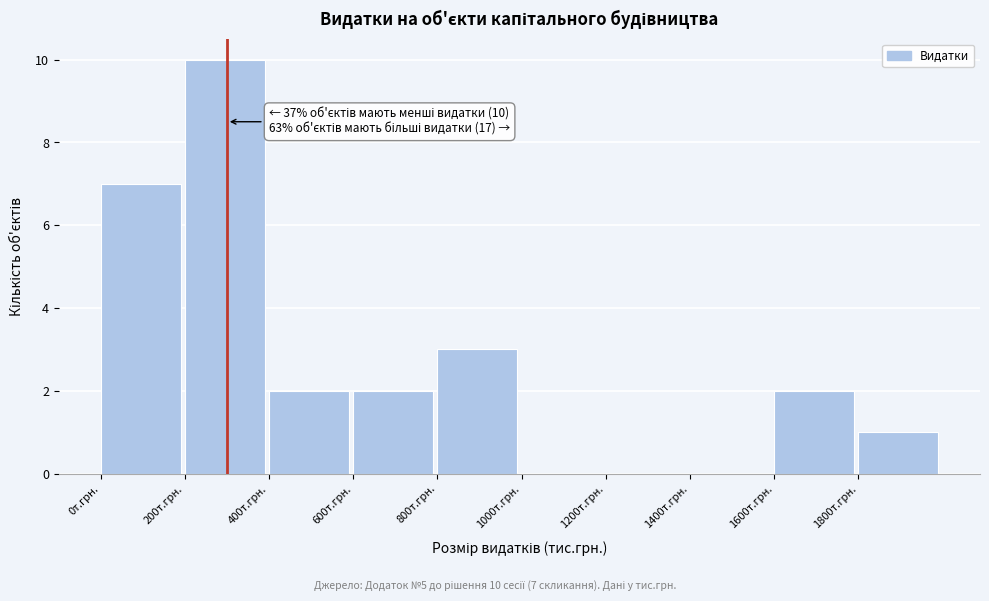

Which range on the x-axis has the tallest bar?

200 to 400